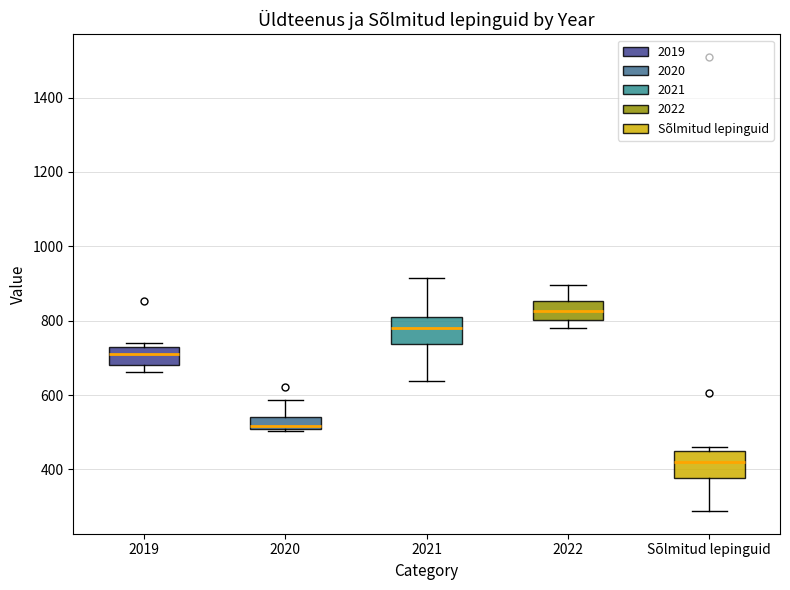

Where does the median line of the box for 2019 sit on the y-axis? The values are not printed on the chart, so give them approximately, as read against the axis.

700